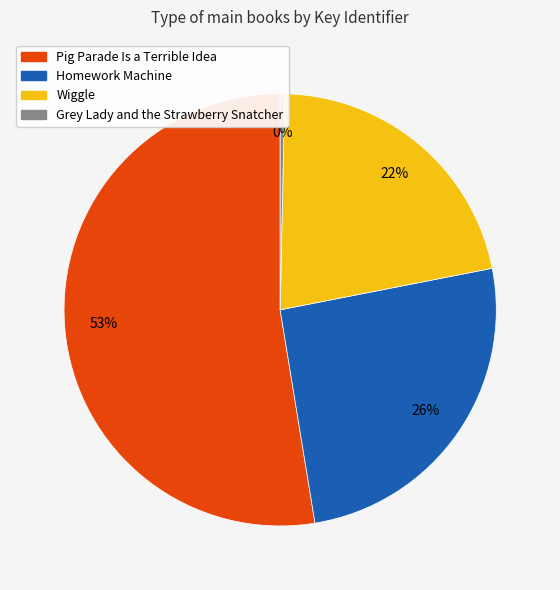

Is it true that Grey Lady and the Strawberry Snatcher is 6% of the pie?

False